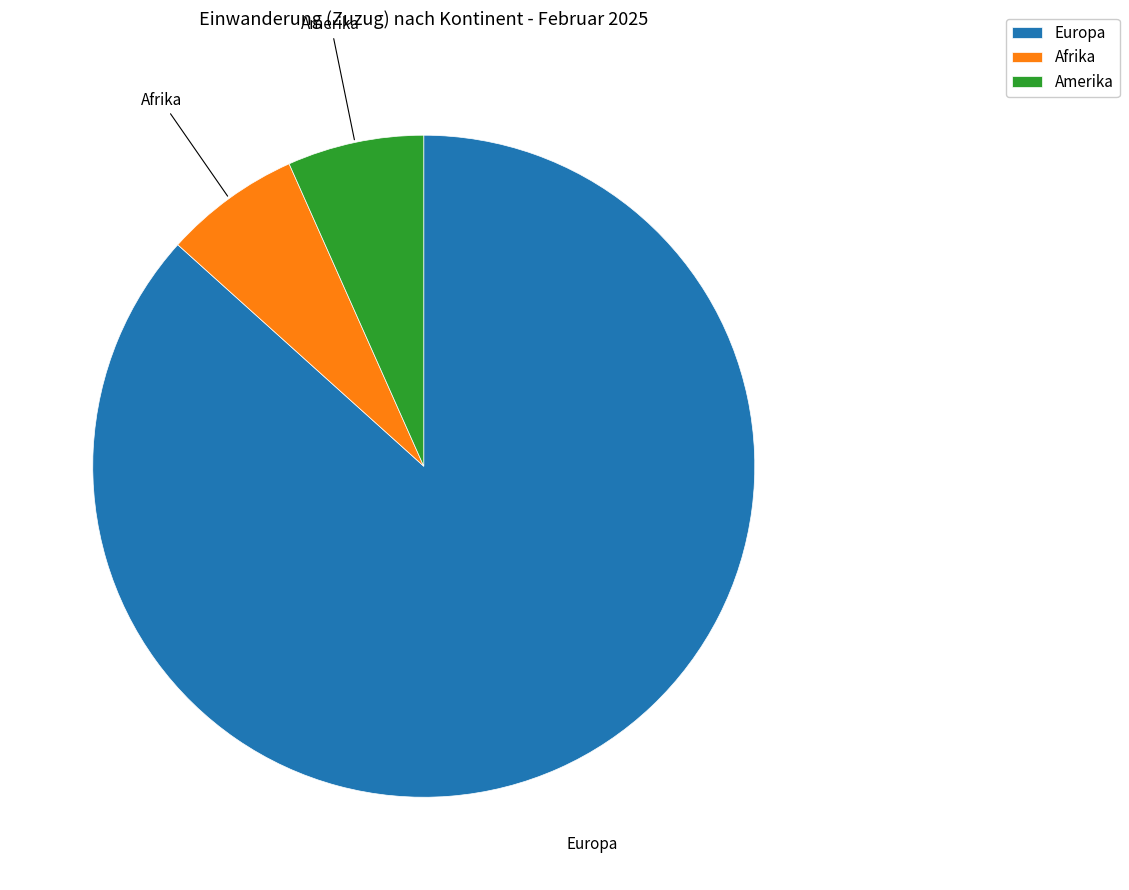

The Afrika slice represents 1% of the pie. True or false?

False